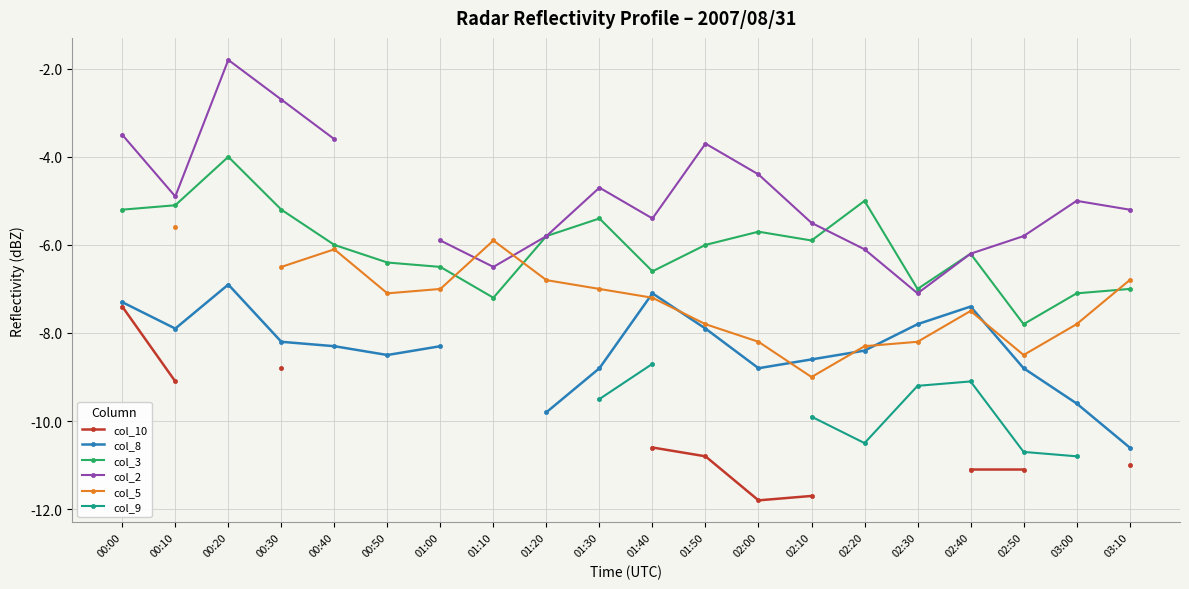

How many data points in col_3 are above -6?

9